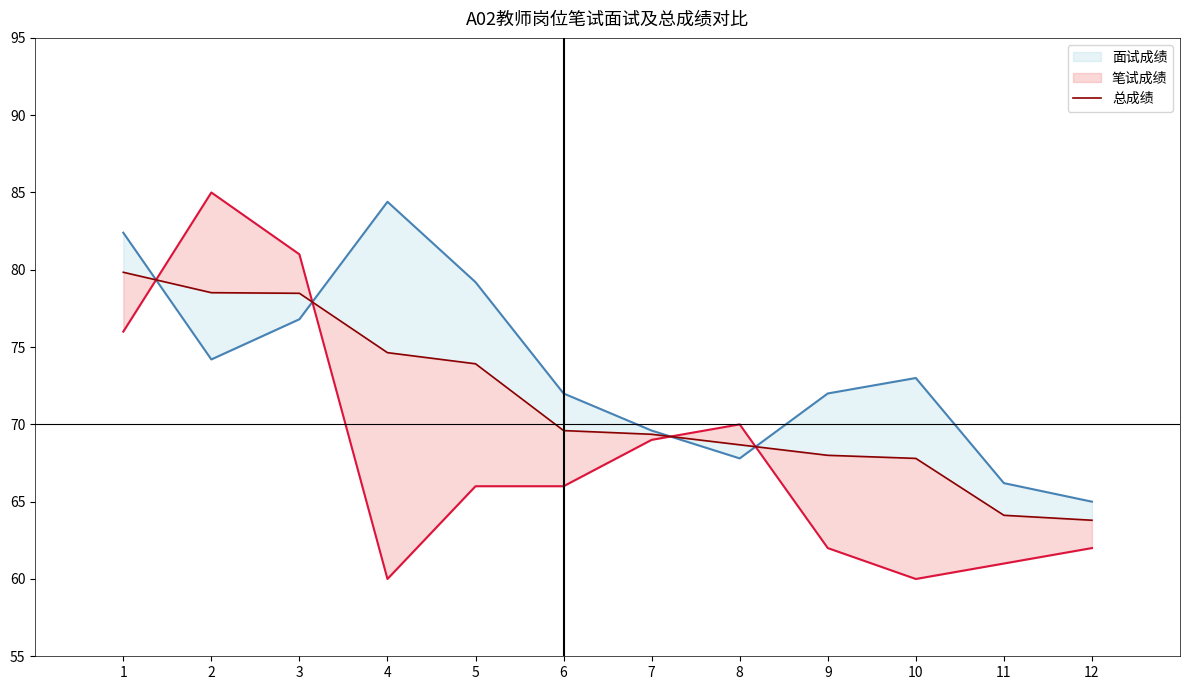

Read the value at 2.

78.5